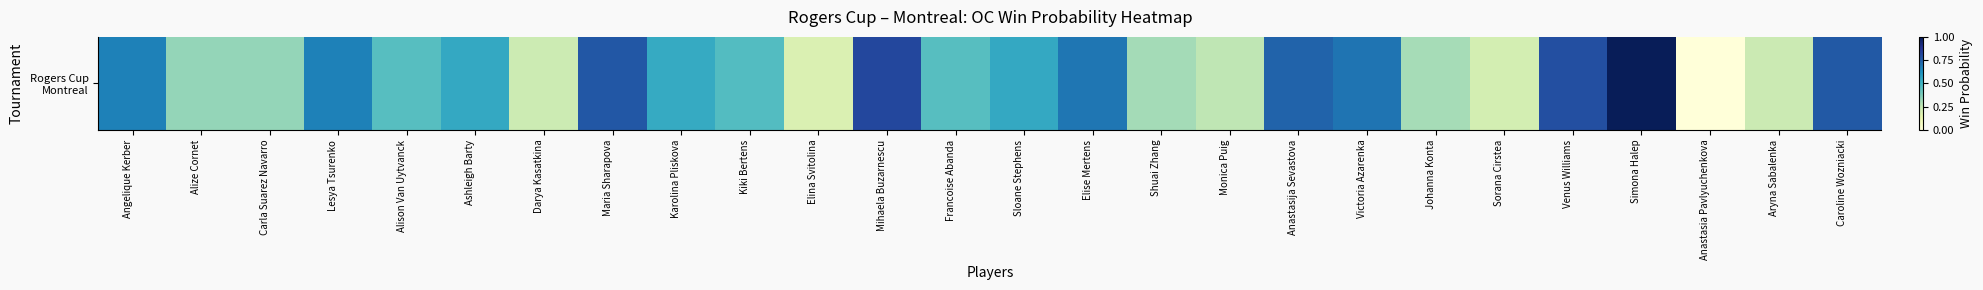

True or false: the data shows 0.5 at Kiki Bertens.

True